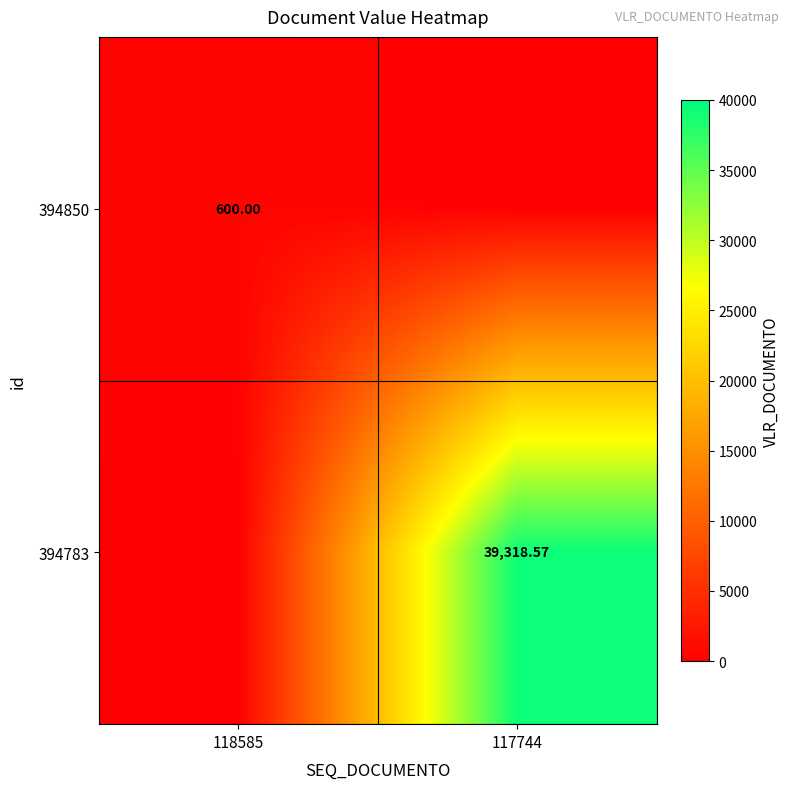

At which category is the sum across all series the highest?

117744